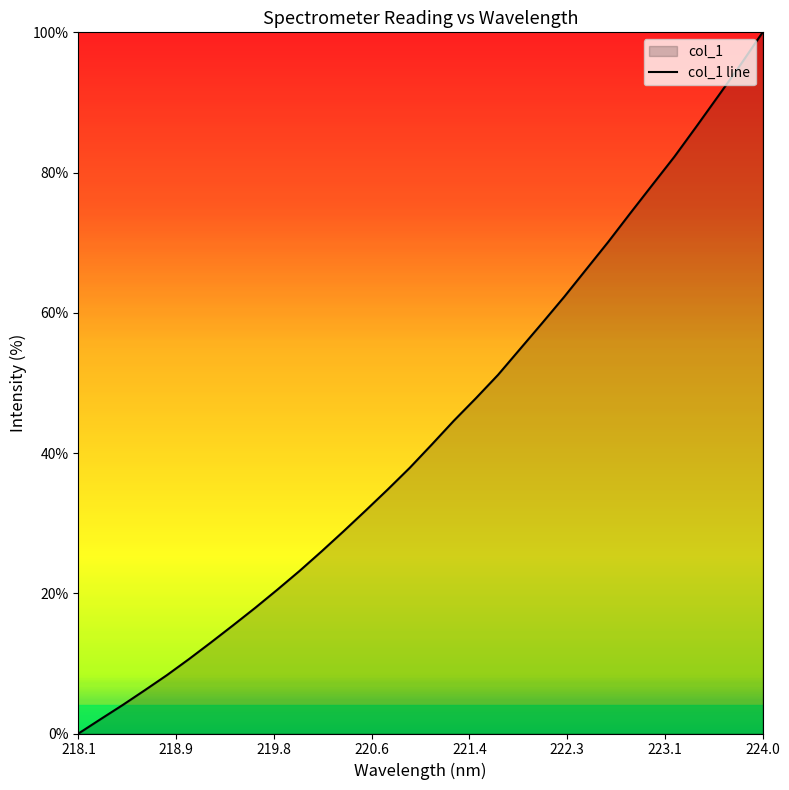

How many values are below 41?

16